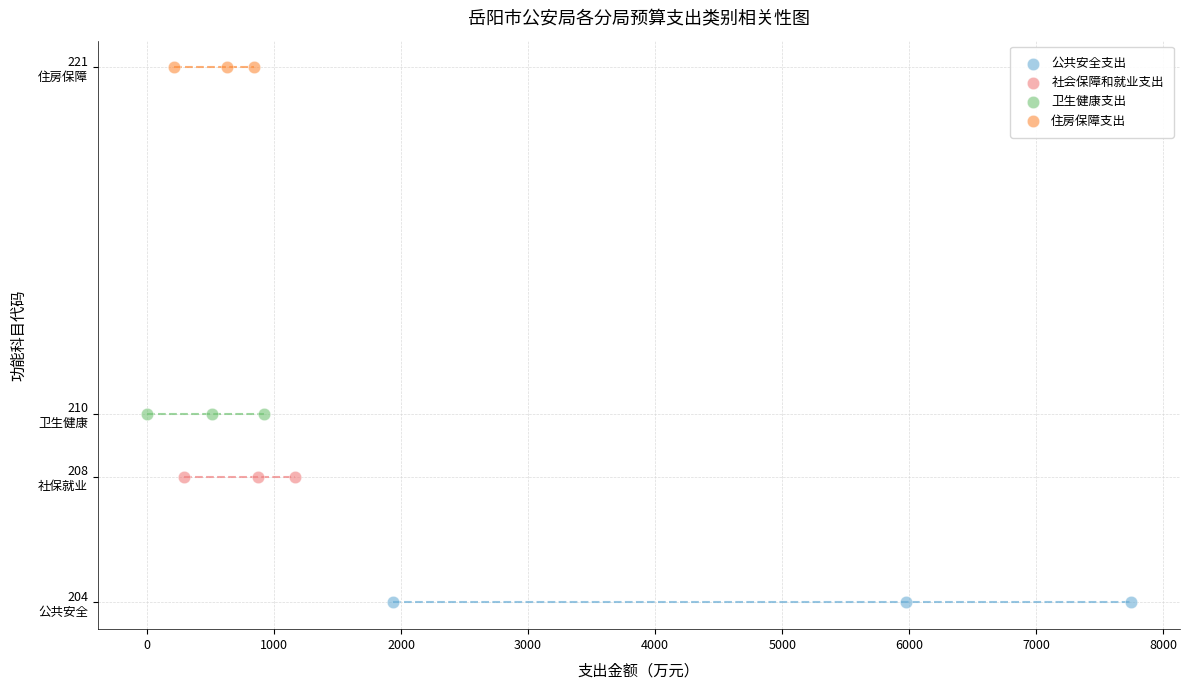

What are all the series names shown in the legend?

公共安全支出, 社会保障和就业支出, 卫生健康支出, 住房保障支出